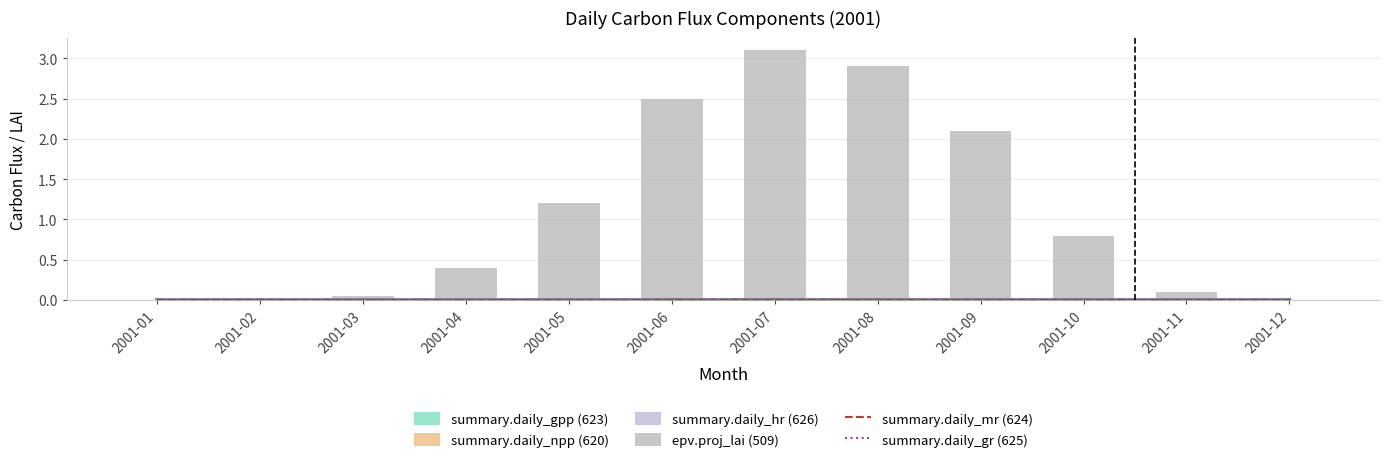

Where is summary.daily_mr (624) nearest to the value 0?

2001-01